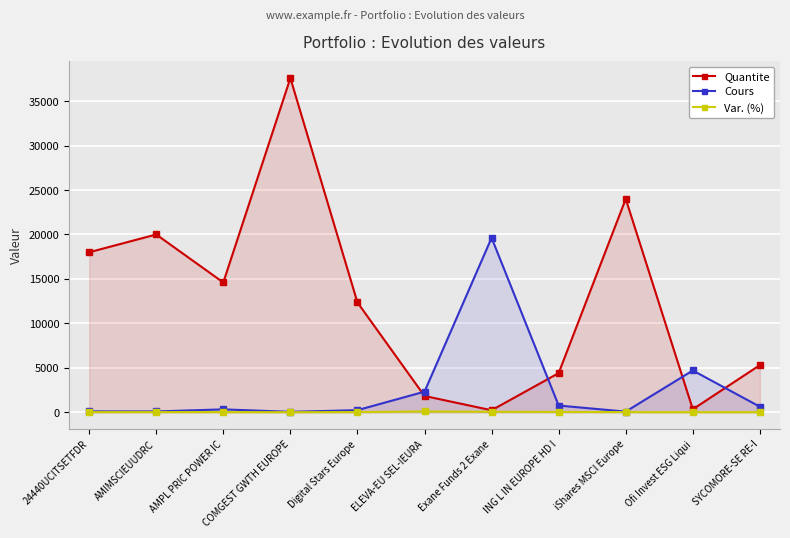

What is the sum of the Cours values at Digital Stars Europe and ELEVA-EU SEL-IEURA?

2543.2